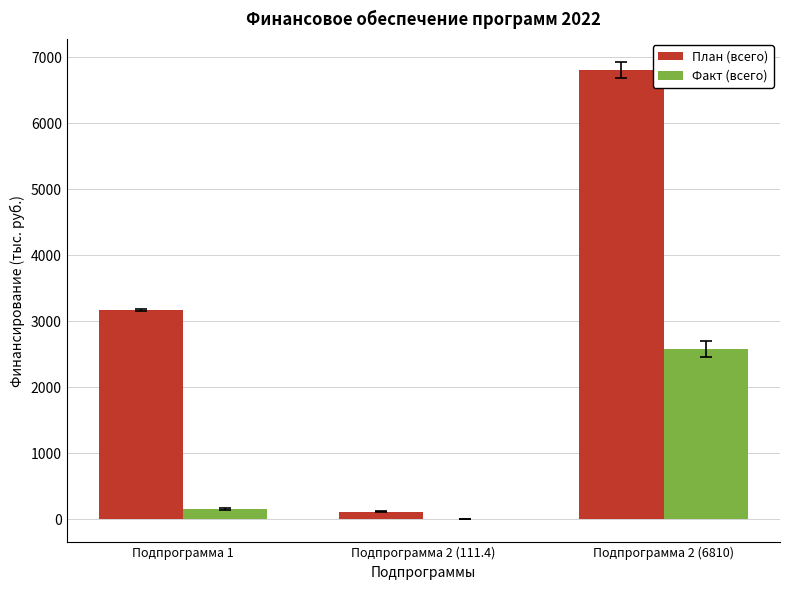

Read the План (всего) value at Подпрограмма 1.

3169.0